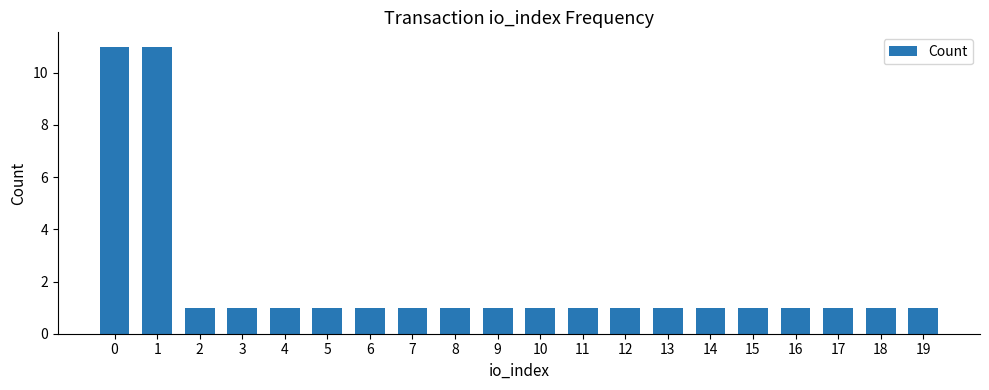

What is the maximum value shown in the chart?

11